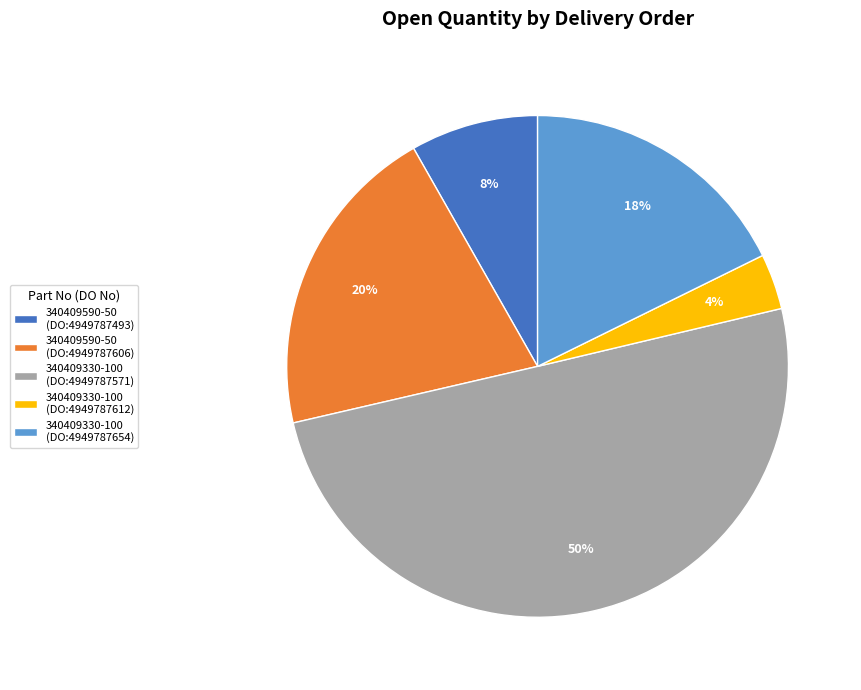

Which category has the smallest portion of the pie?

340409330-100 (DO:4949787612)